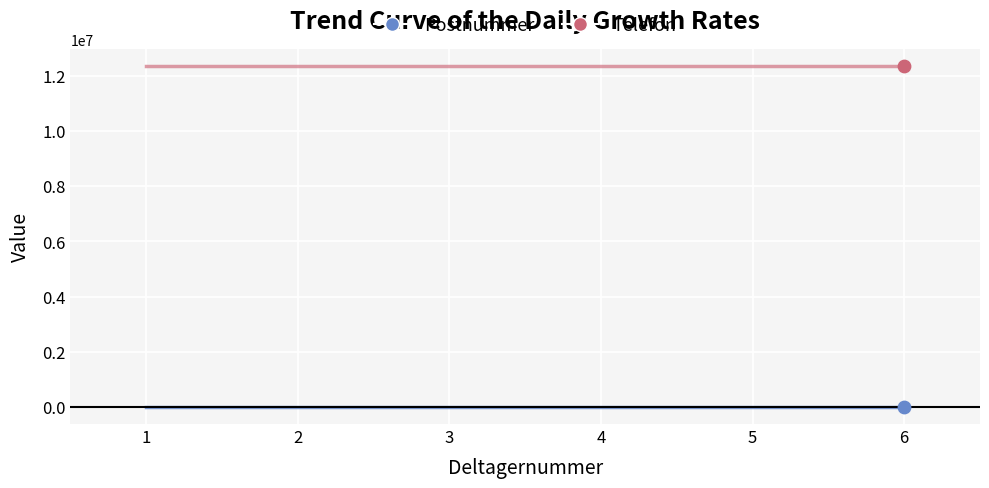

Which series has the largest total across all categories?

Telefon